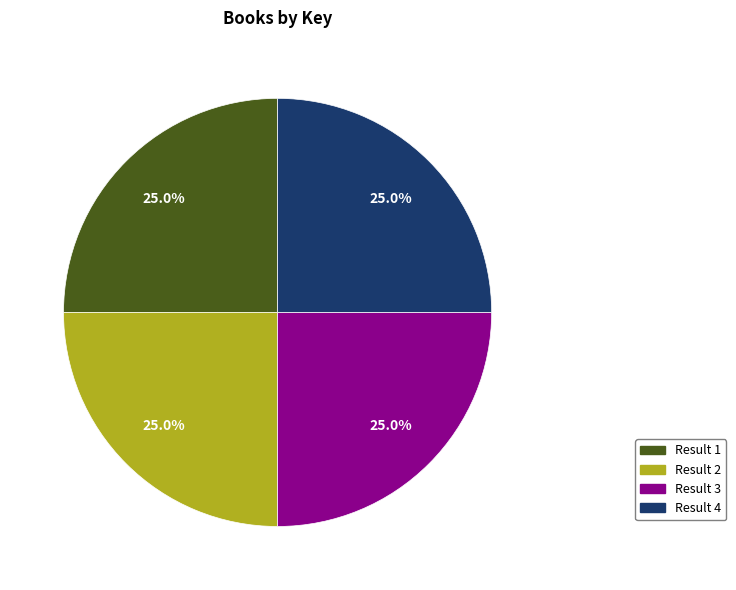

Is there a majority slice in this chart?

No